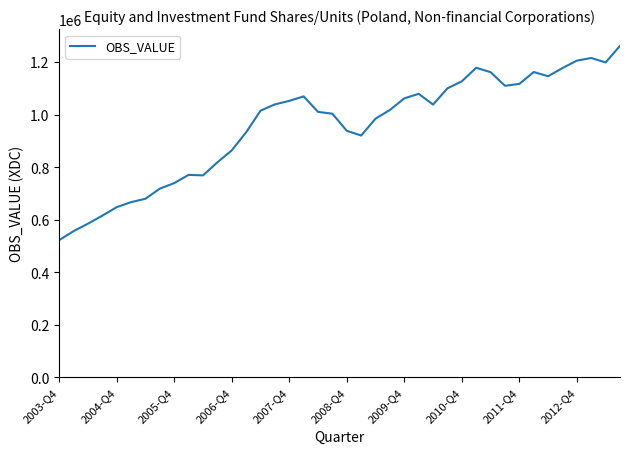

What is the smallest value displayed?

522351.4